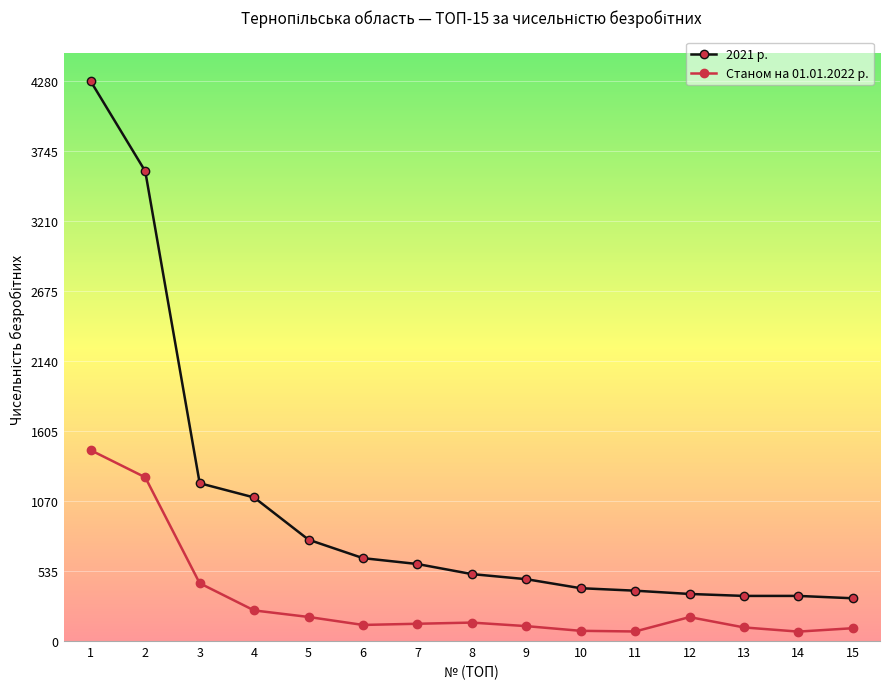

Rank the series at 3 from lowest to highest value.

Станом на 01.01.2022 р., 2021 р.